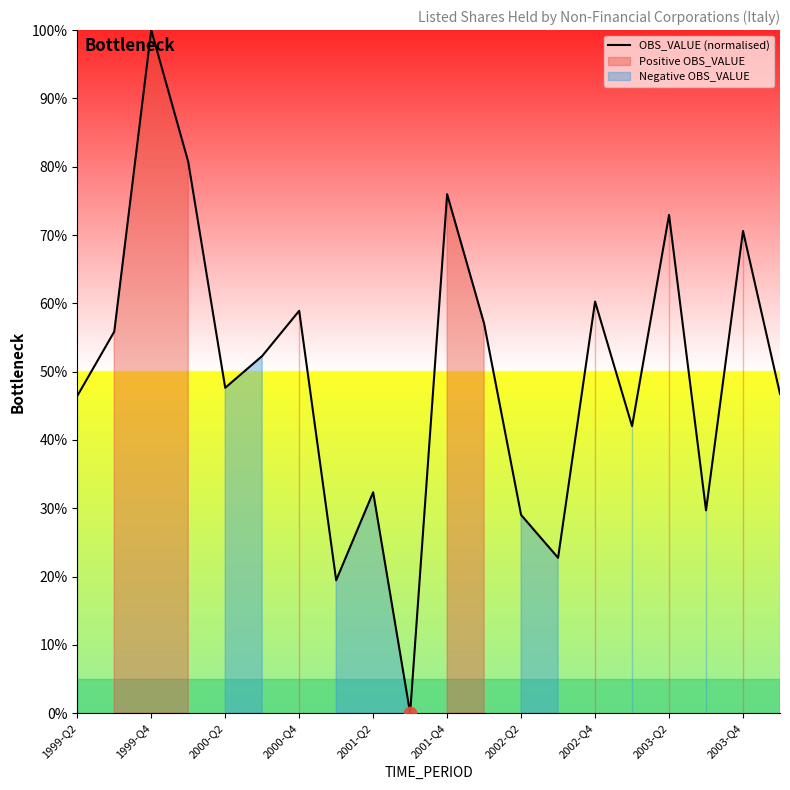

At which label does OBS_VALUE (normalised) reach its peak?

1999-Q4